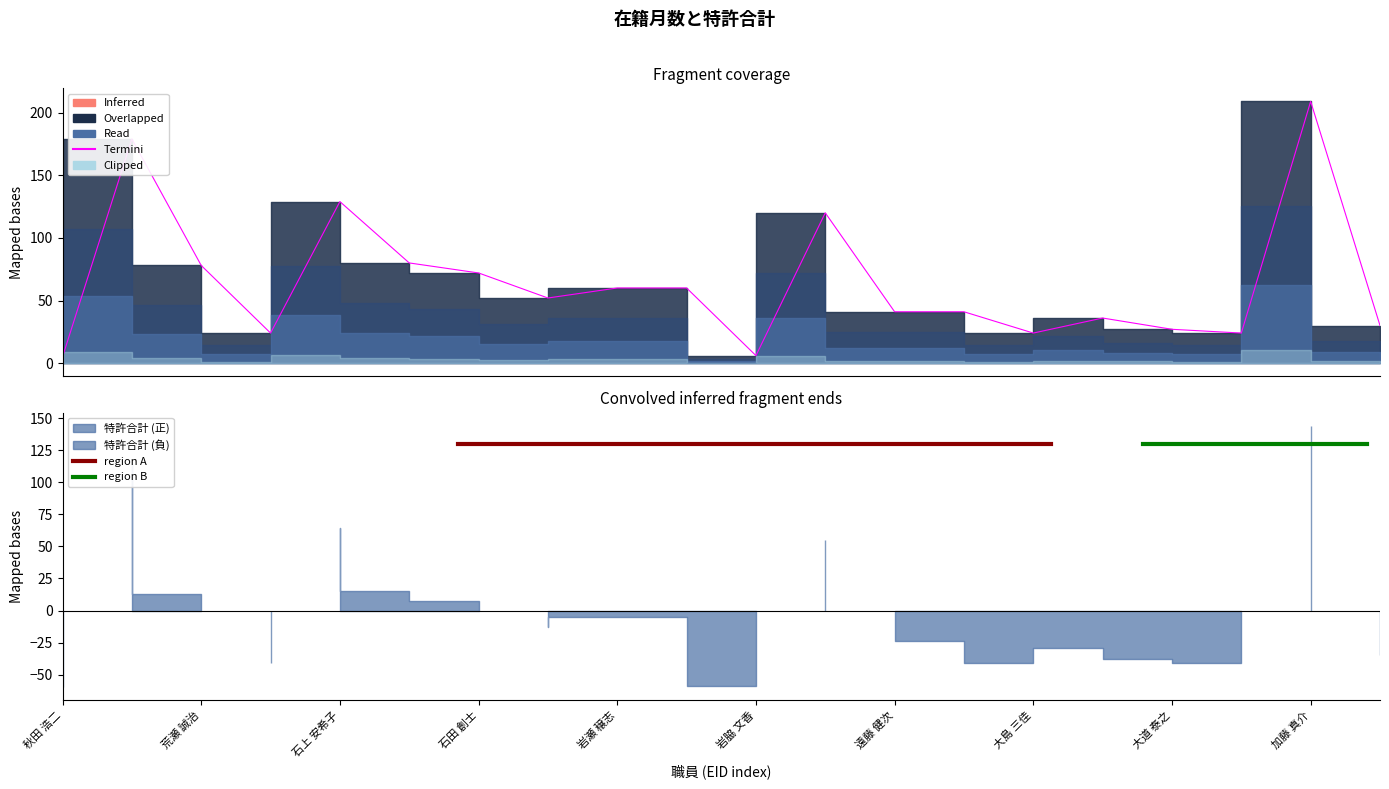

What is the change in value from 岩脇 文香 to 大津 雅信?

+30